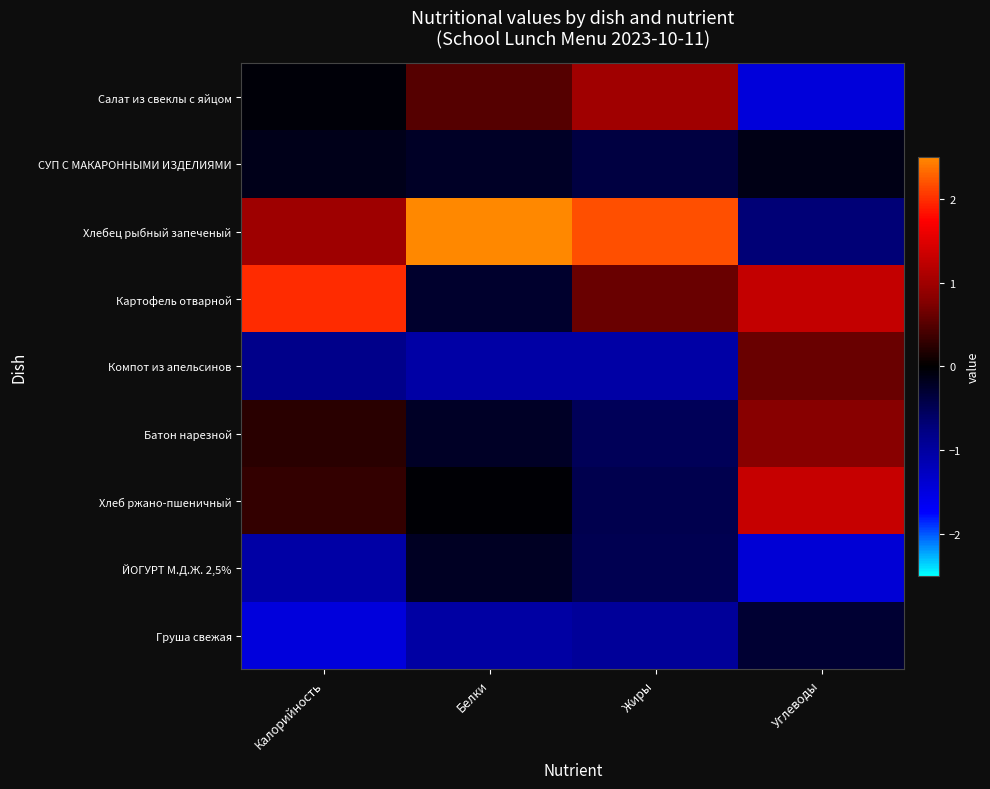

Which has a higher value, Белки or Углеводы?

Белки